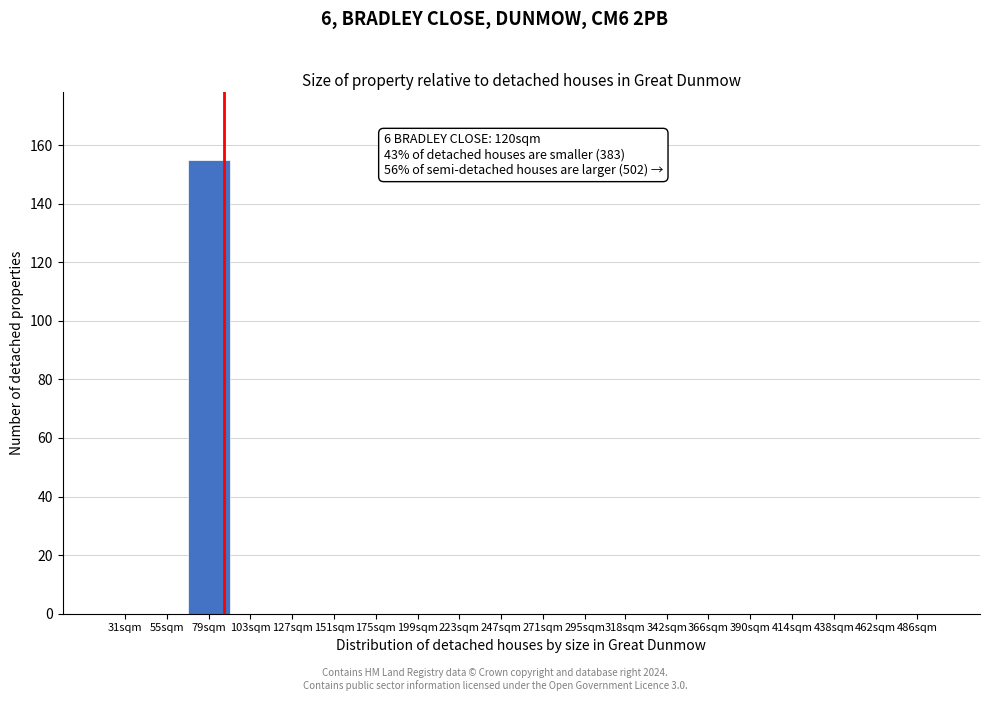

Reading left to right, list all the values displayed in this chart.

31sqm=0	55sqm=0	79sqm=155	103sqm=0	127sqm=0	151sqm=0	175sqm=0	199sqm=0	223sqm=0	247sqm=0	271sqm=0	295sqm=0	318sqm=0	342sqm=0	366sqm=0	390sqm=0	414sqm=0	438sqm=0	462sqm=0	486sqm=0